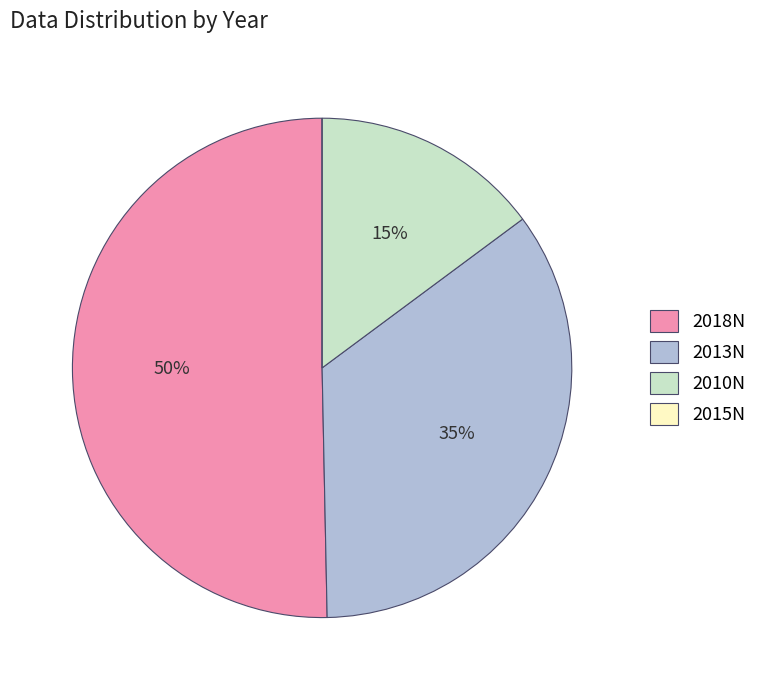

What percentage is the 2013N slice, to the nearest percent?

35%